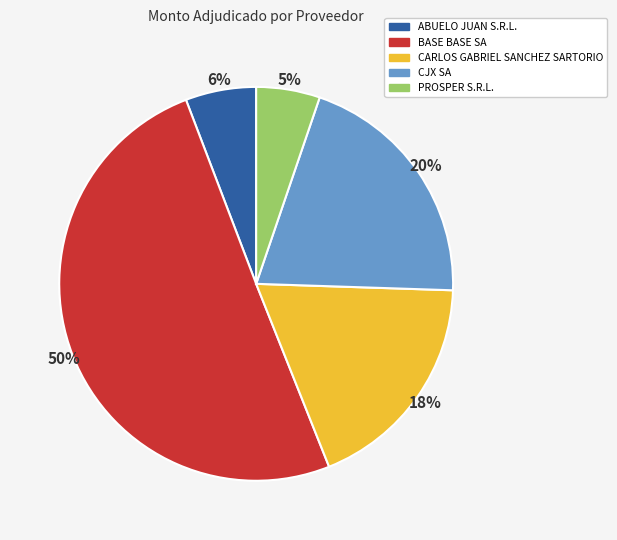

Combined, do CARLOS GABRIEL SANCHEZ SARTORIO and PROSPER S.R.L. account for over 50%?

No